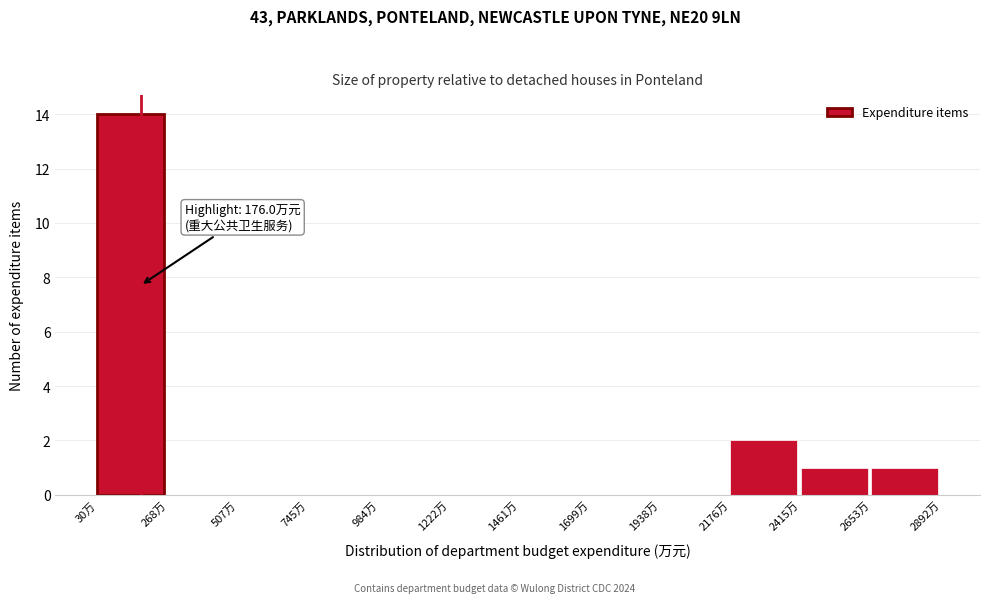

Which range on the x-axis has the tallest bar?

50 to 250